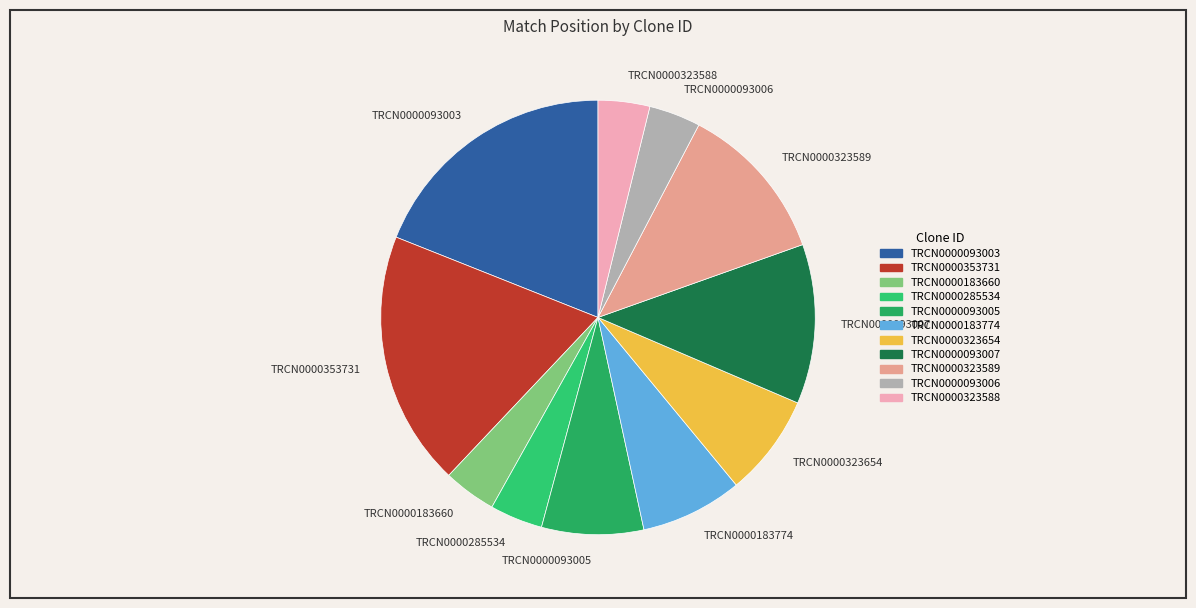

Does any single category account for the majority?

No